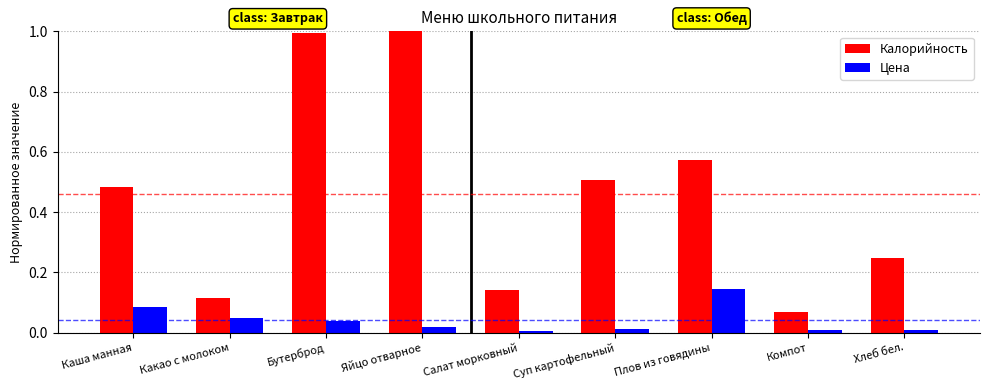

Which category has the highest value in the Цена series?

Плов из говядины